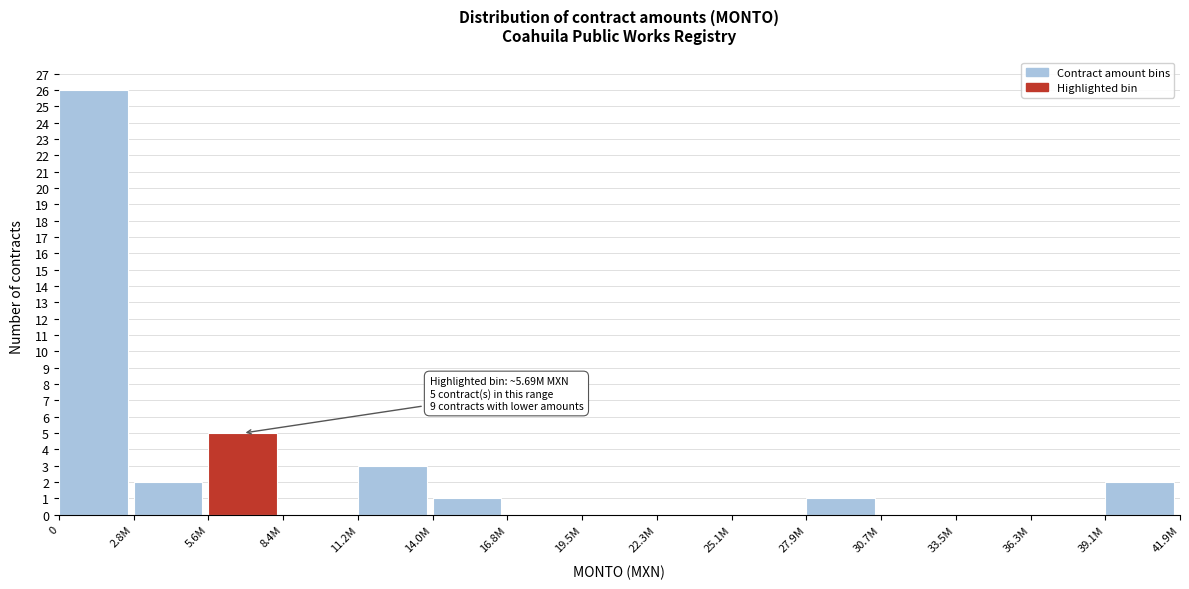

Reading left to right, list all the values displayed in this chart.

0=26	2.8M=2	5.6M=5	8.4M=0	11.2M=3	14.0M=1	16.8M=0	19.5M=0	22.3M=0	25.1M=0	27.9M=1	30.7M=0	33.5M=0	36.3M=0	39.1M=2